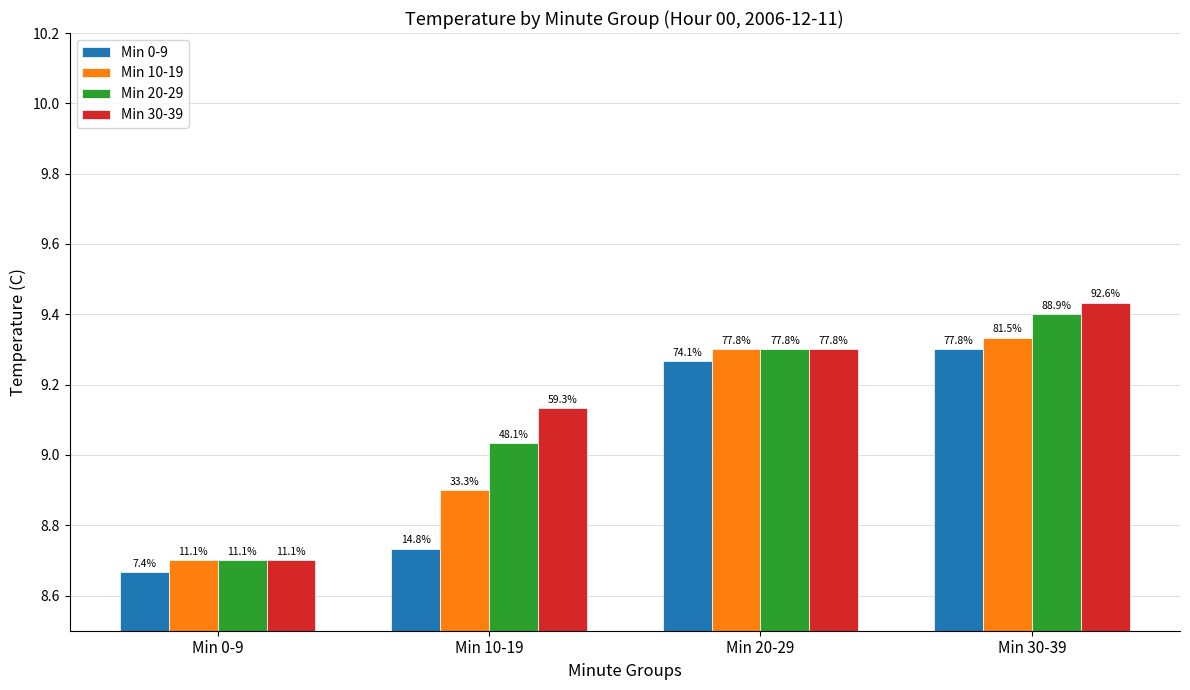

List the series in order of their peak value, lowest first.

Min 0-9, Min 10-19, Min 20-29, Min 30-39